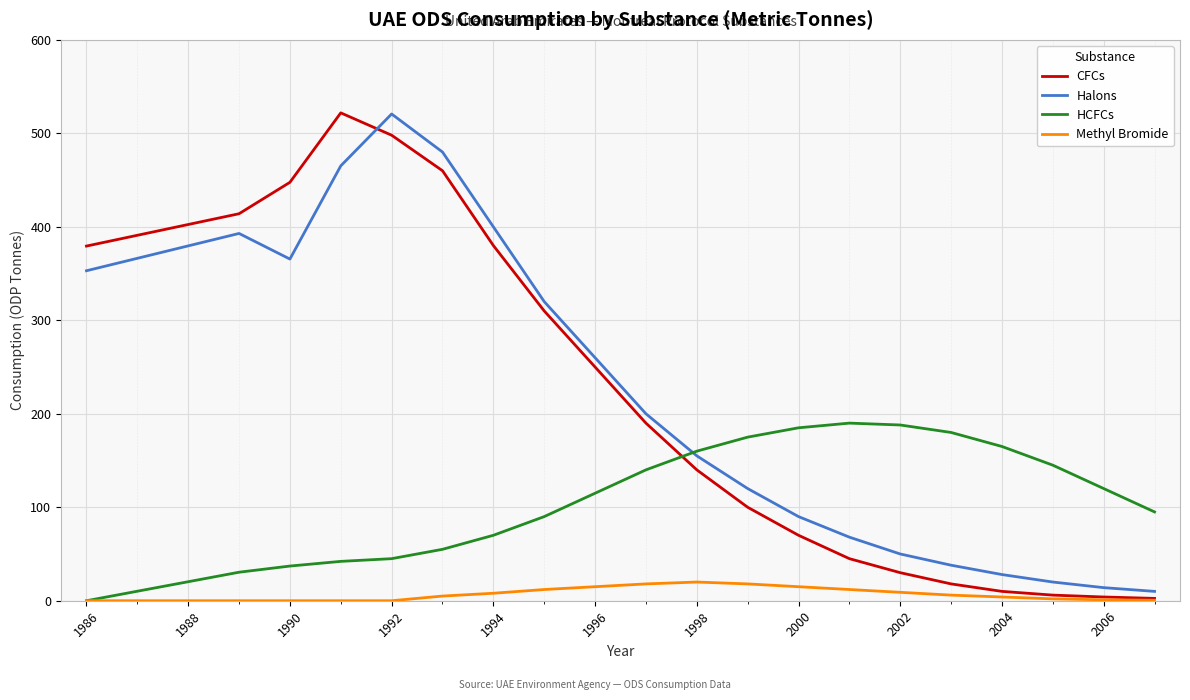

What is the sum of all Methyl Bromide values?

145.5